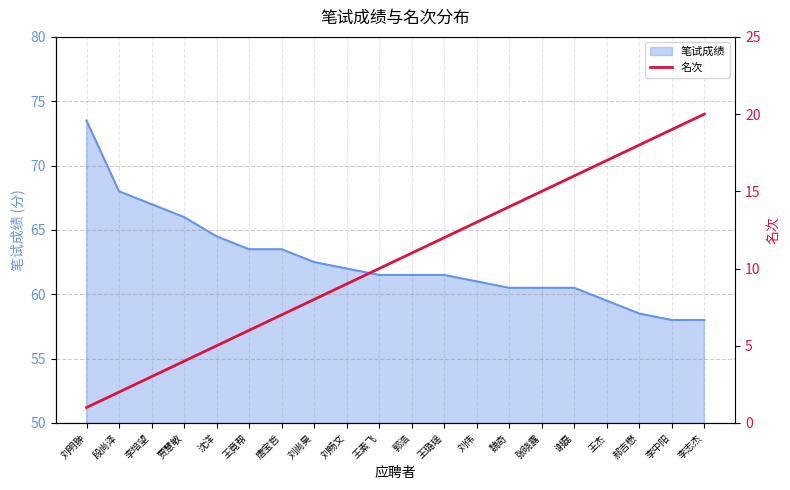

What is the label of the 8th point from the right?

刘伟